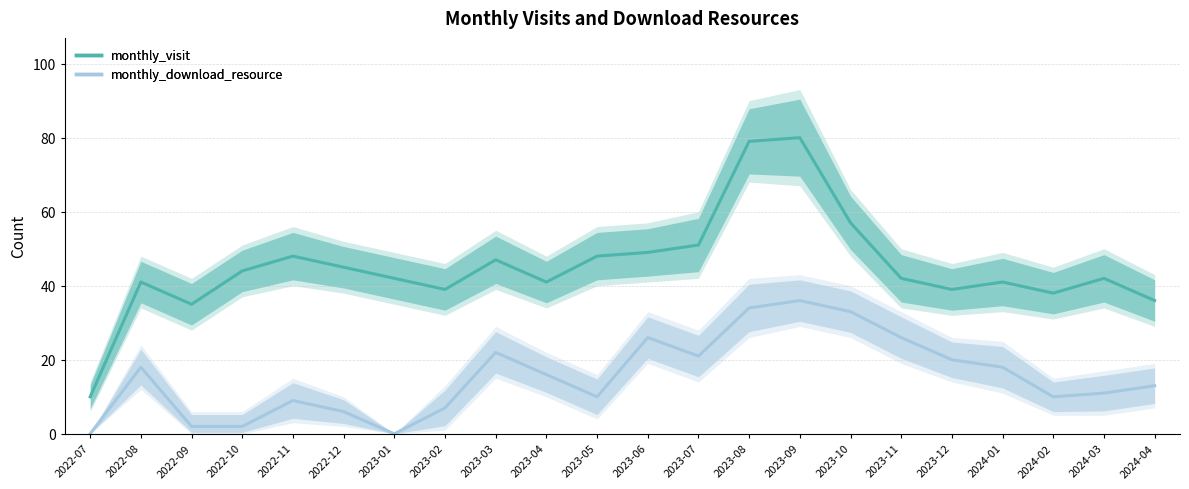

Reading right to left, transcribe all the data shown in this chart.

monthly_visit: 36	42	38	41	39	42	57	80	79	51	49	48	41	47	39	42	45	48	44	35	41	10
monthly_download_resource: 13	11	10	18	20	26	33	36	34	21	26	10	16	22	7	0	6	9	2	2	18	0